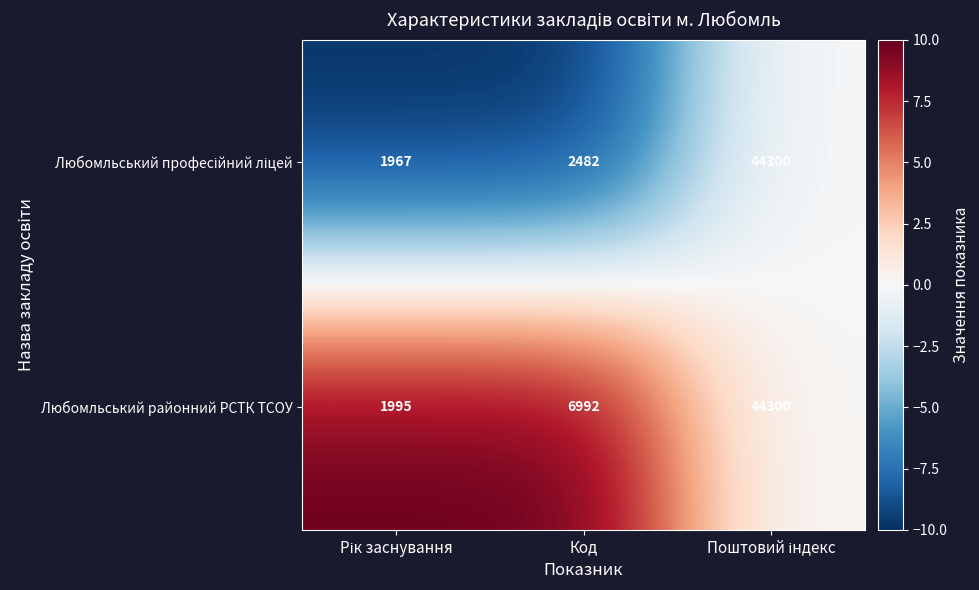

What is the sum of all Любомльський районний РСТК ТСОУ values?

53287